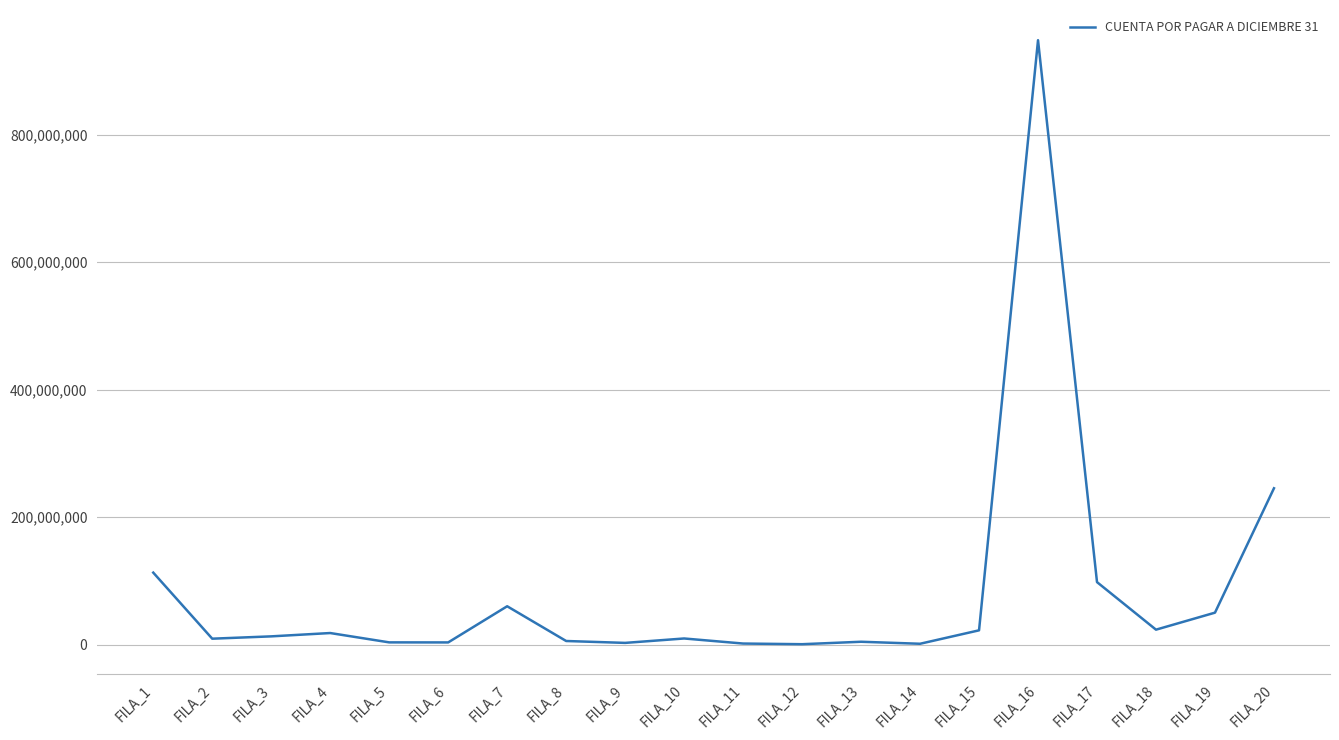

At which label is the value closest to 474371733?

FILA_20